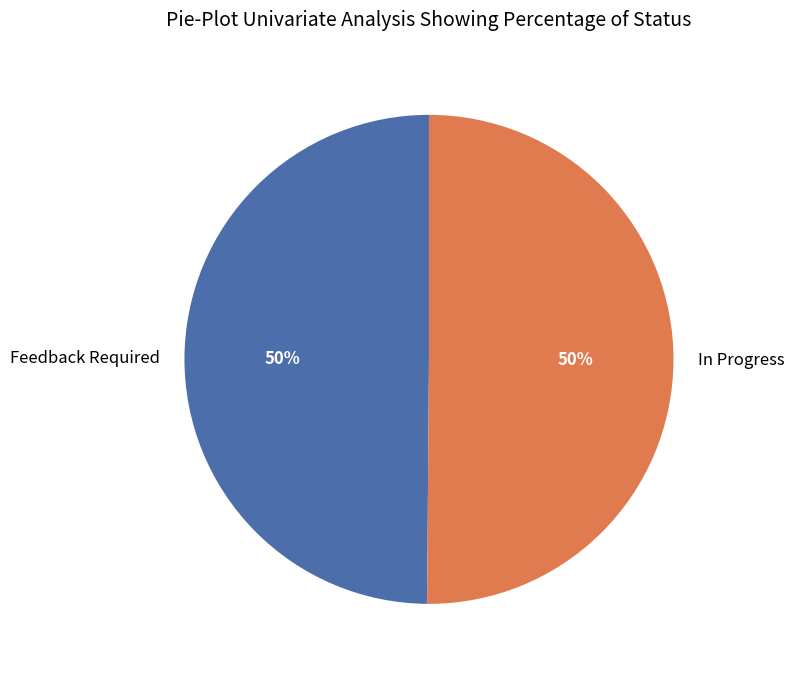

To the nearest percent, what portion does Feedback Required represent?

50%